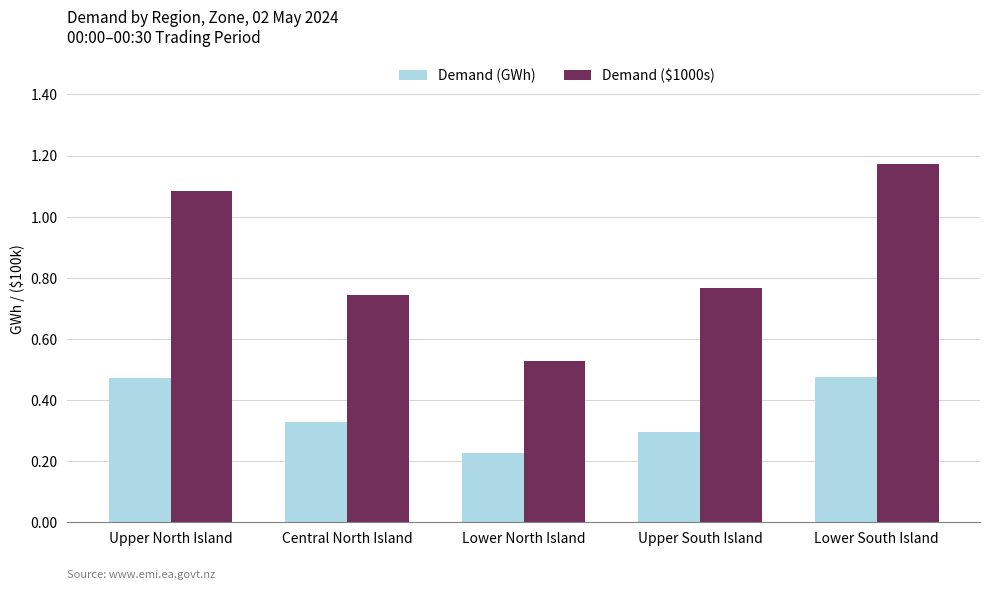

How many bars are there in total?

10